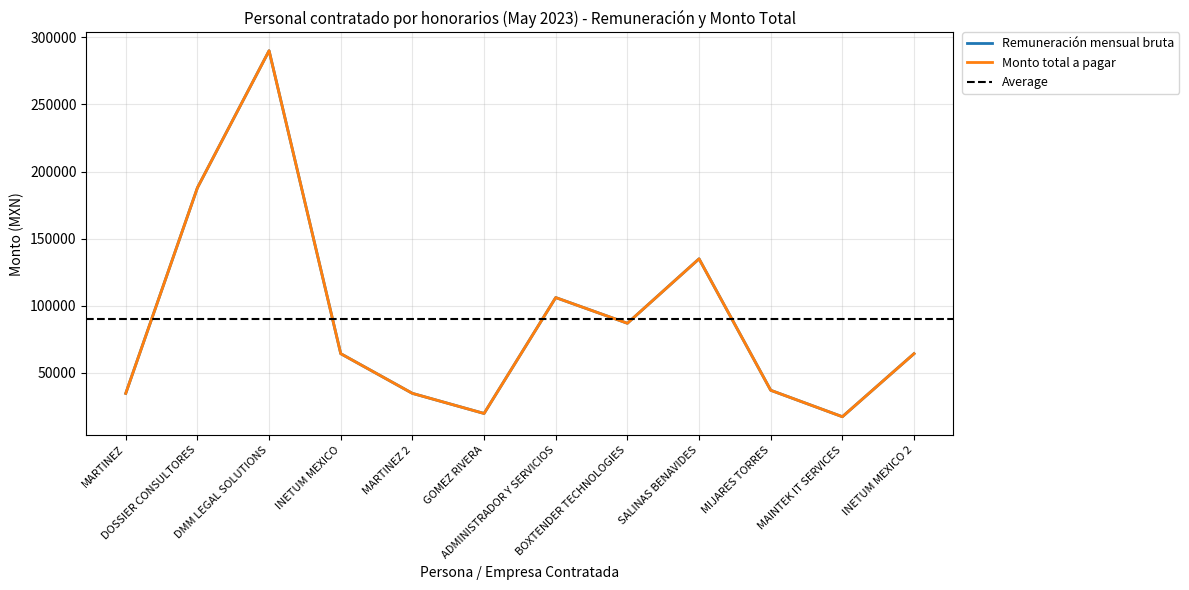

What is the sum of all Monto total a pagar values?

1078701.7